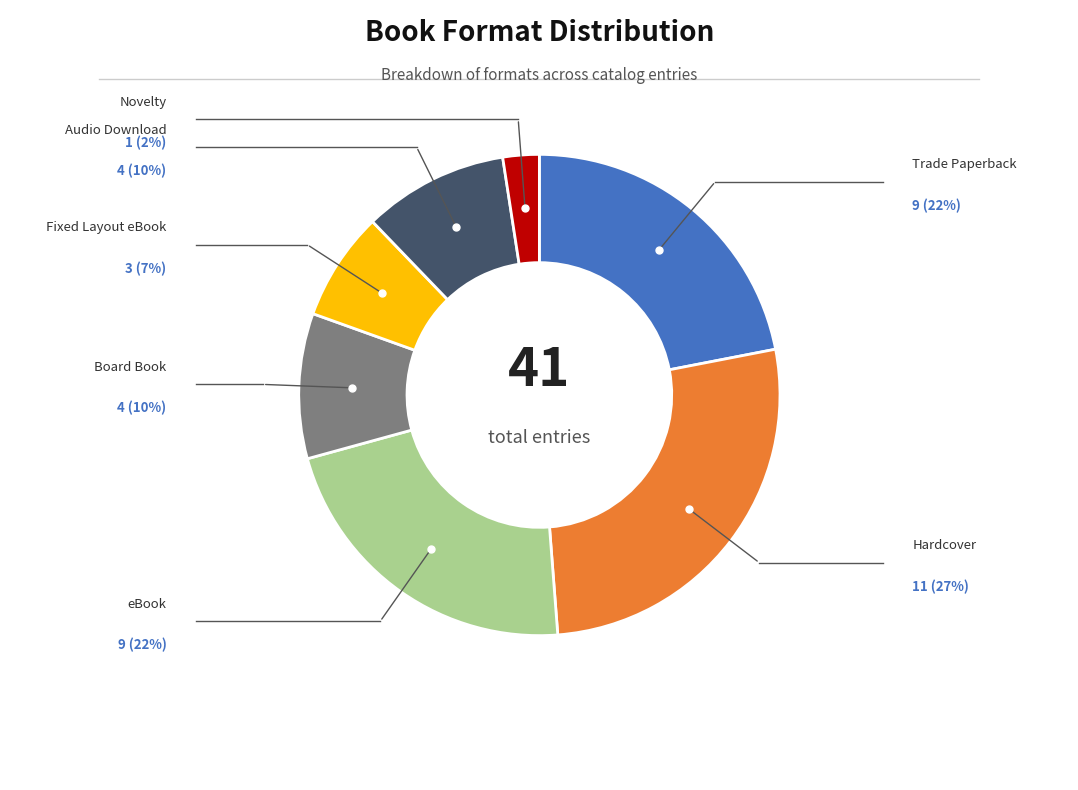

Is there any slice that represents more than half of the pie?

No